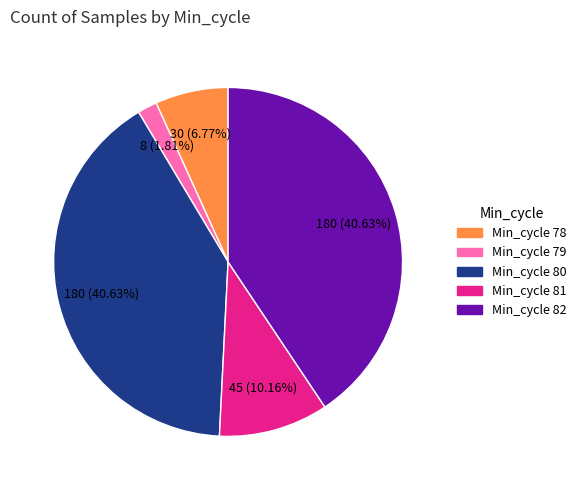

To the nearest percent, what is the difference between the largest and smallest slice percentages?

39%